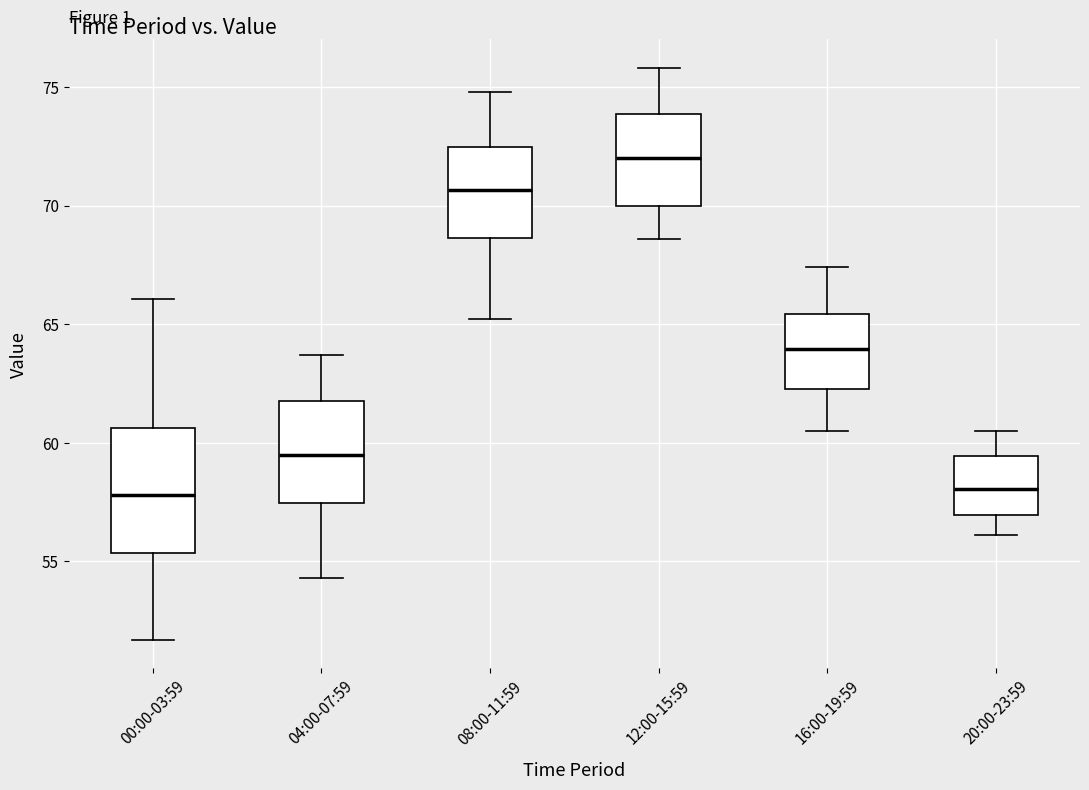

Where is the upper edge of the box for 20:00-23:59 on the y-axis? The values are not printed on the chart, so give them approximately, as read against the axis.

59.5